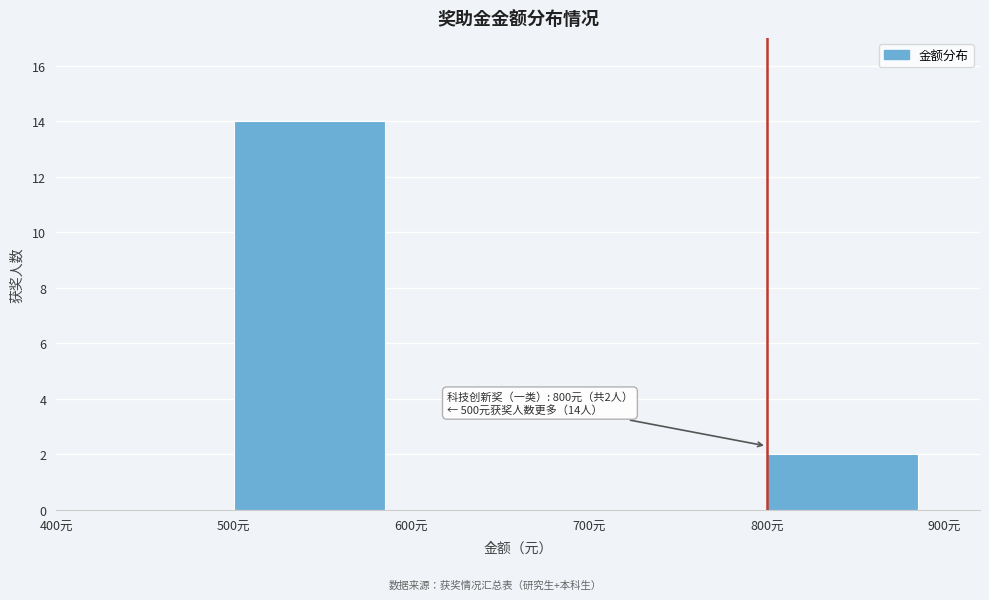

Which range on the x-axis has the tallest bar?

500 to 600